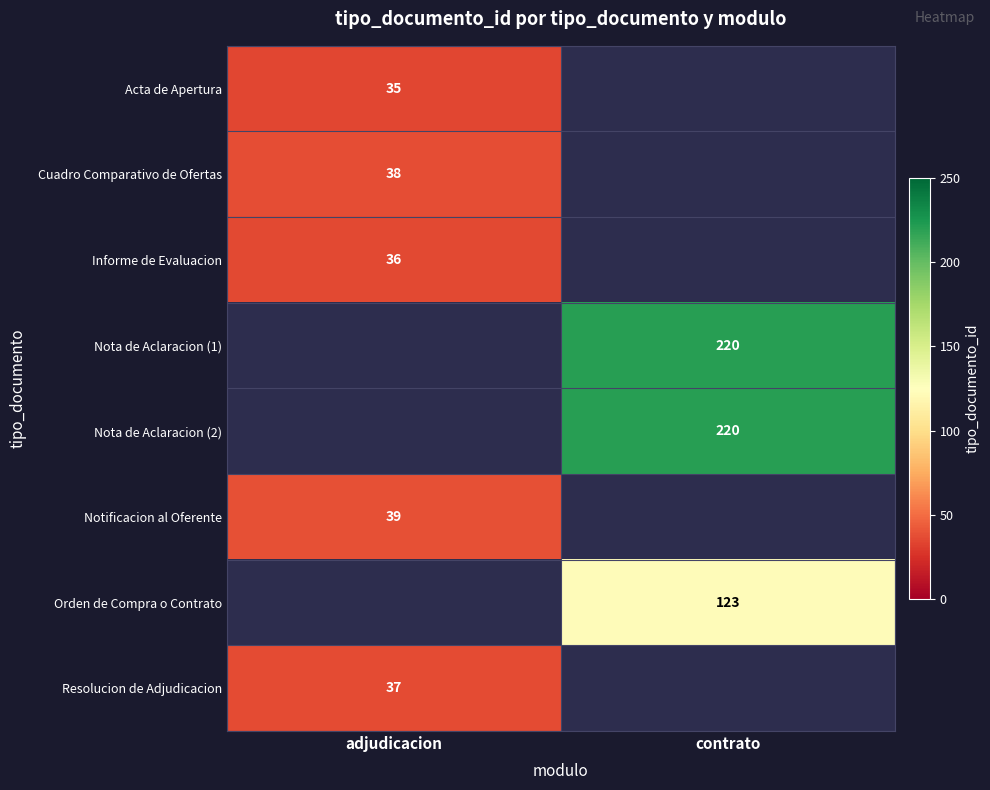

Which label corresponds to the smallest value in the chart?

adjudicacion